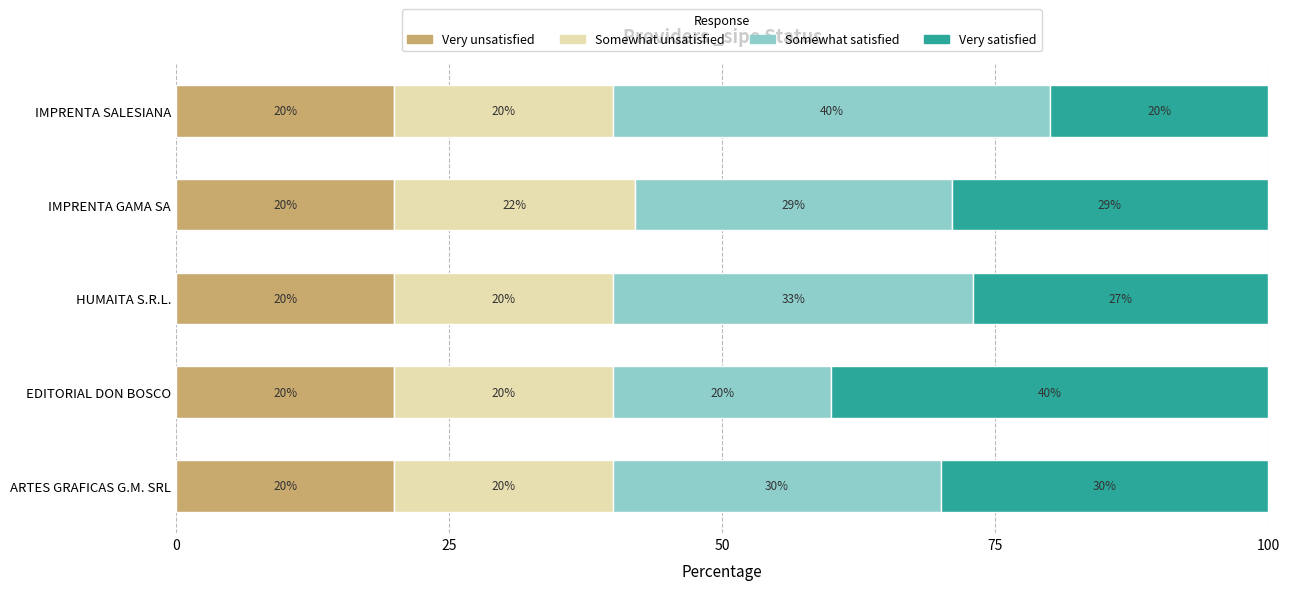

Read the Very unsatisfied value at EDITORIAL DON BOSCO.

20